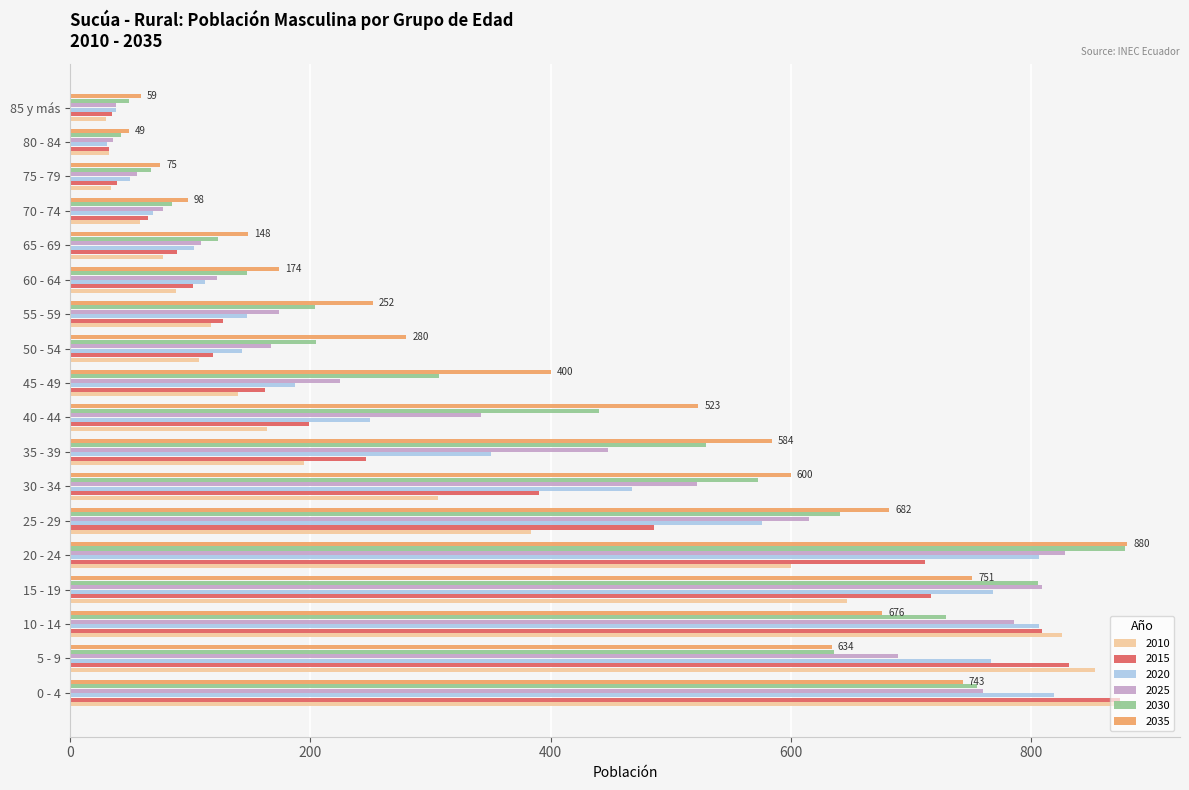

What is the smallest value displayed?

30